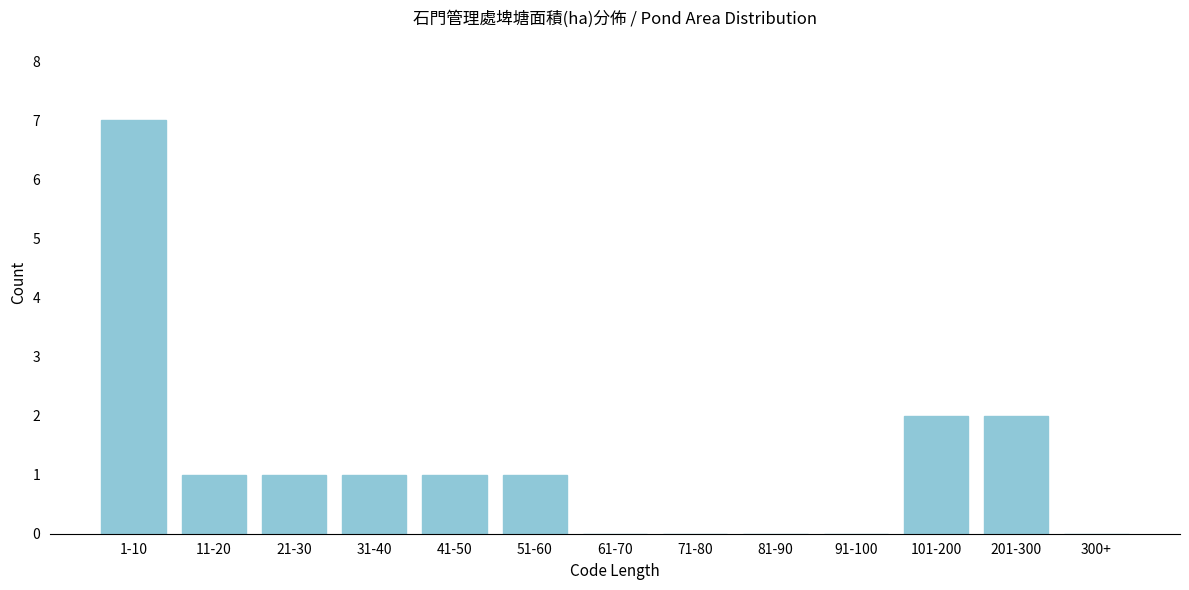

Reading right to left, list all the values displayed in this chart.

300+=0	201-300=2	101-200=2	91-100=0	81-90=0	71-80=0	61-70=0	51-60=1	41-50=1	31-40=1	21-30=1	11-20=1	1-10=7